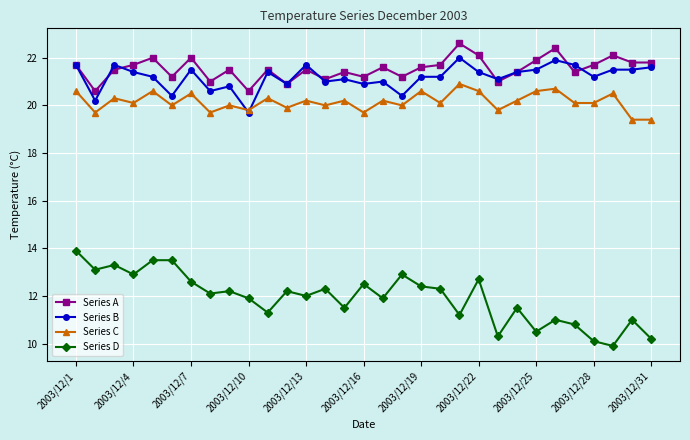

At how many categories does at least one series exceed 19?

31